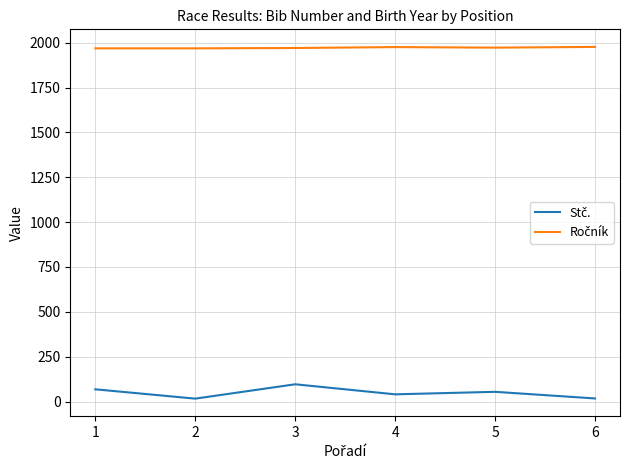

What is the average value of the Ročník series?

1972